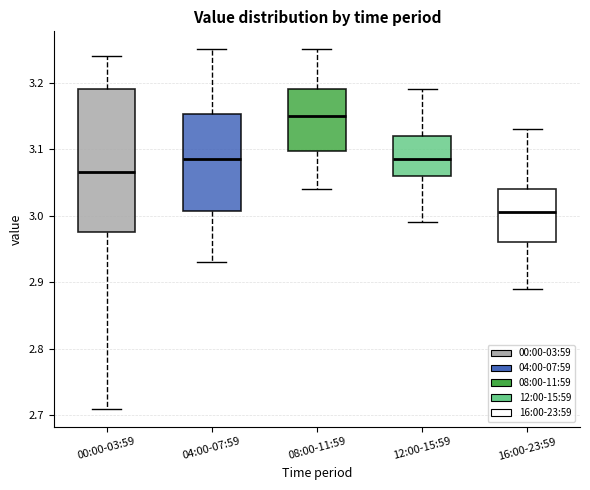

Where is the upper edge of the box for 16:00-23:59 on the y-axis? The values are not printed on the chart, so give them approximately, as read against the axis.

3.04